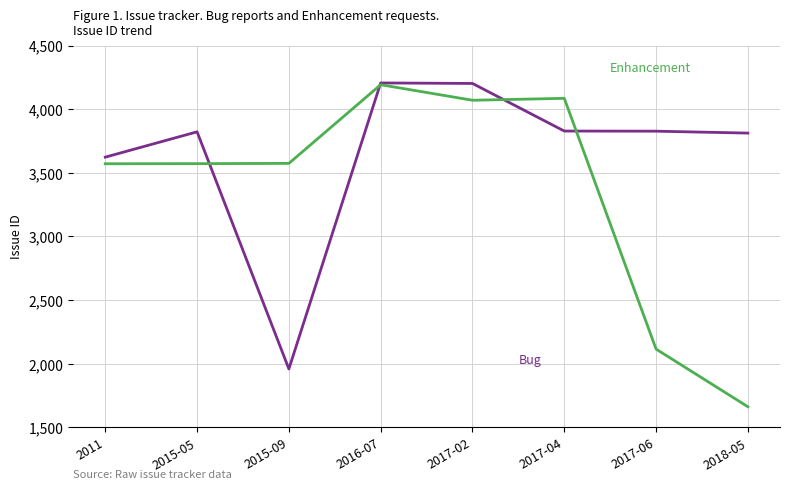

What is the spread (max minus min) of values at 2017-06?

1712